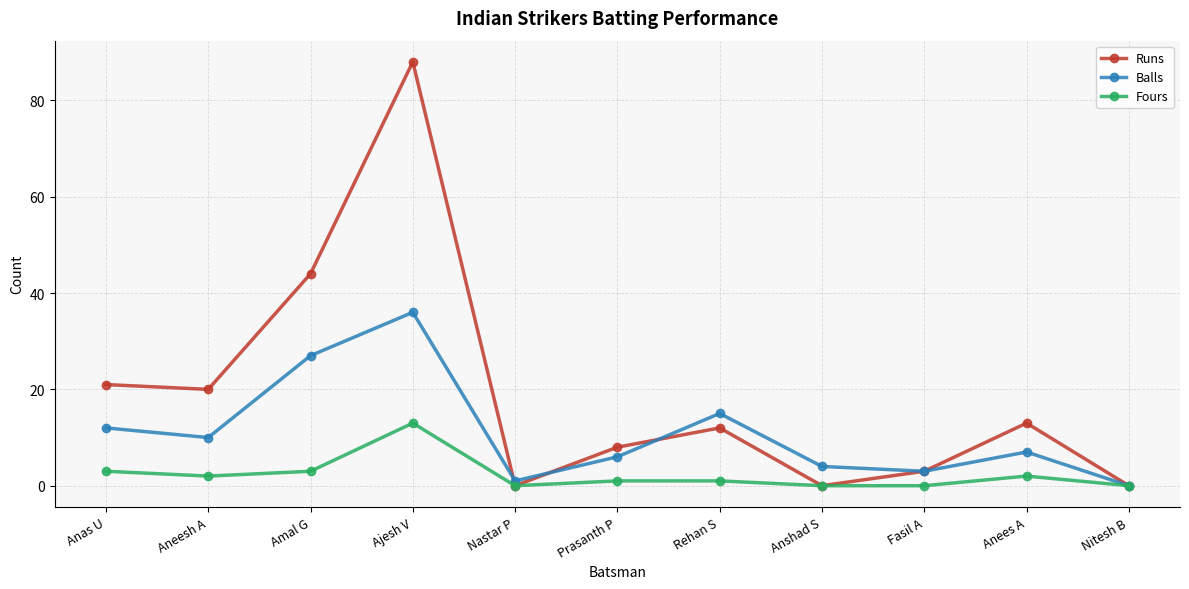

What is the sum of the Fours values at Ajesh V and Prasanth P?

14